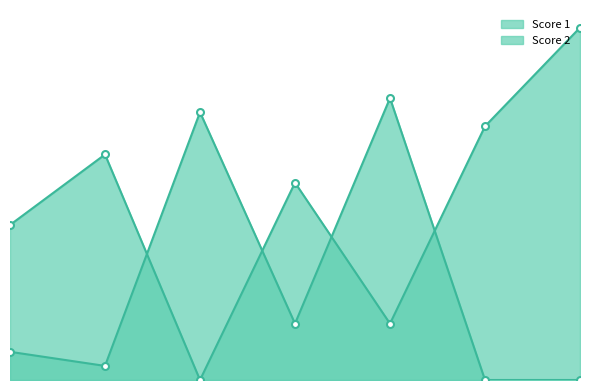

Which series ends up on top after the final intersection of Score 1 and Score 2?

Score 1